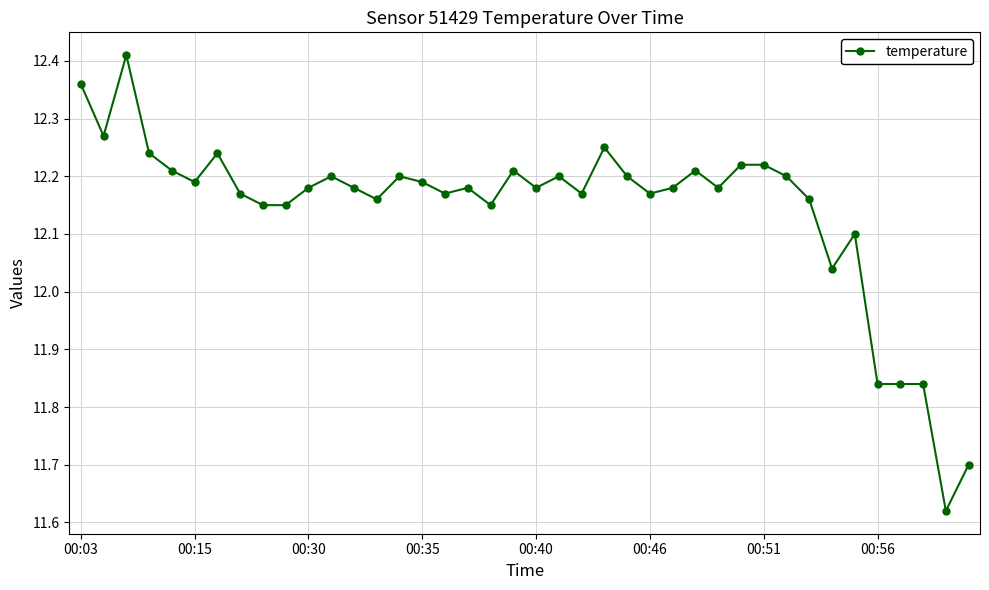

What is the average value?

12.1